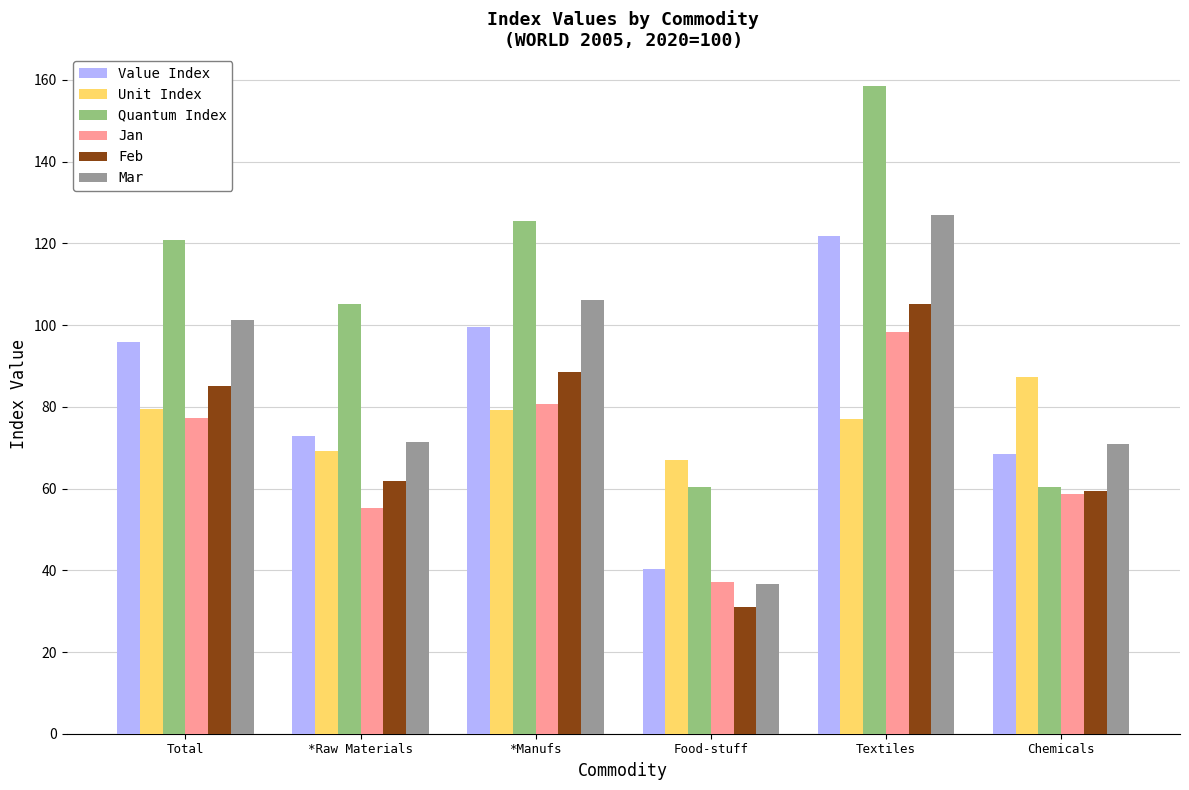

What is the difference between the highest and lowest values at Chemicals?

28.7